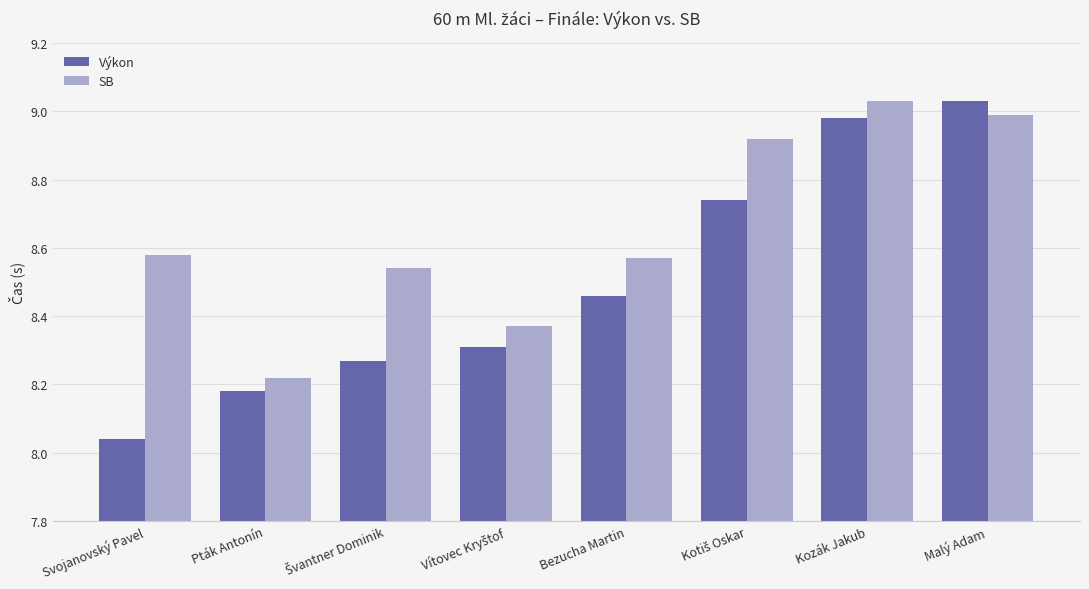

The SB series shows 9.0 at Malý Adam. True or false?

True